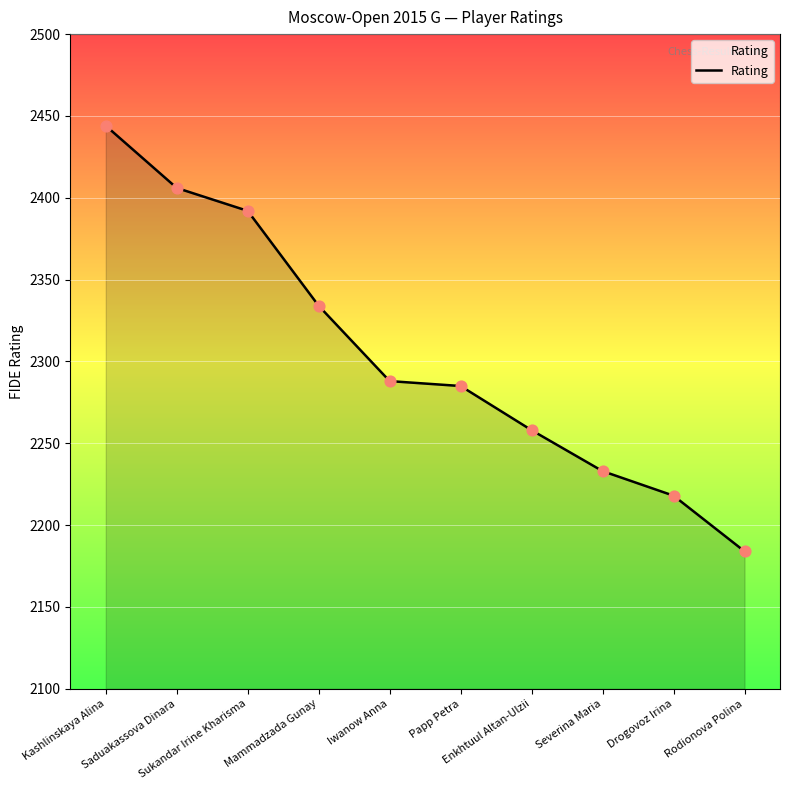

What is the ratio of the value at Mammadzada Gunay to the value at Papp Petra?

1.0